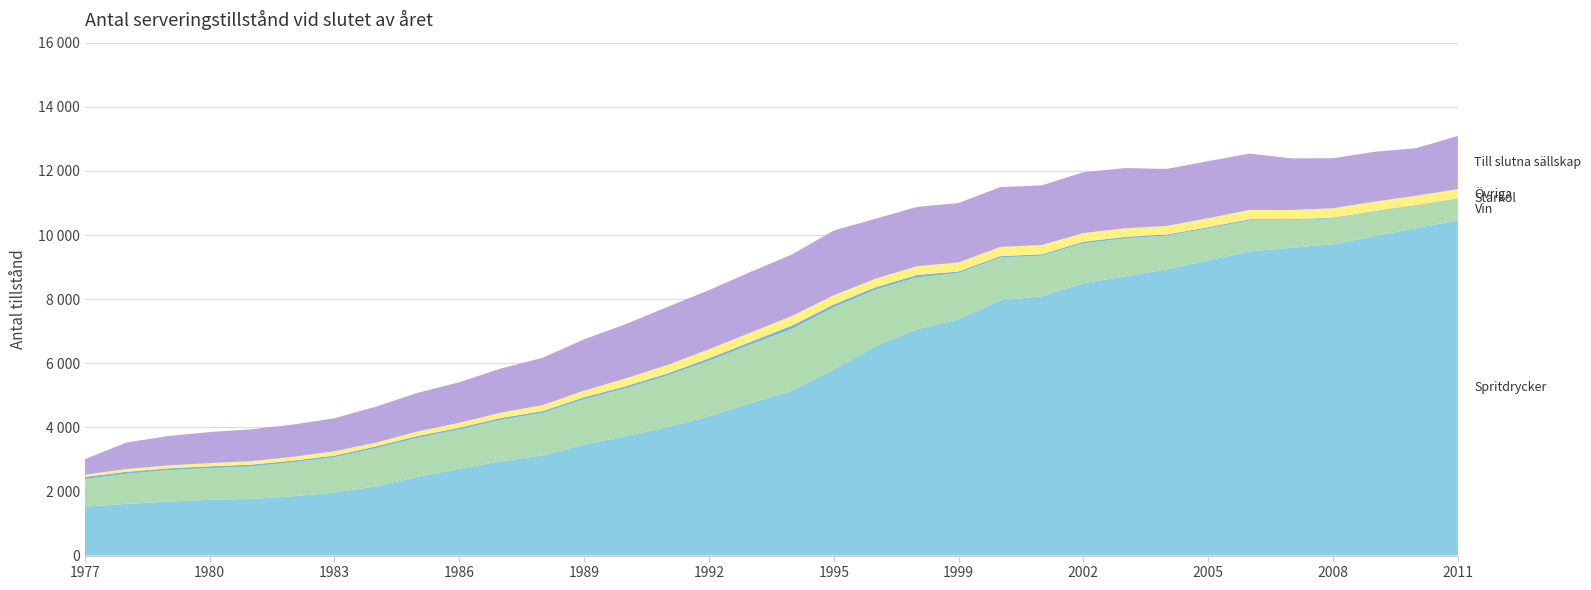

Reading right to left, list all the values displayed in this chart.

Spritdrycker: 10463	10217	9965	9715	9604	9491	9210	8933	8707	8502	8090	7960	7371	7067	6532	5812	5143	4758	4345	4005	3729	3463	3124	2943	2712	2460	2161	1966	1850	1768	1739	1684	1614	1527
Vin: 666	713	766	809	863	968	1001	1048	1188	1240	1269	1341	1447	1614	1760	1937	1934	1825	1735	1612	1492	1415	1328	1292	1225	1215	1191	1103	1064	1013	991	983	938	863
Starköl: 13	12	18	20	27	37	37	36	49	49	42	42	46	74	78	86	105	87	75	65	63	61	56	58	53	57	57	51	49	56	56	56	63	64
Övriga: 290	286	294	293	288	289	278	268	267	271	289	288	281	273	266	286	296	286	282	263	244	208	184	166	154	142	116	135	117	109	100	89	86	69
Till slutna sällskap: 1662	1483	1556	1561	1611	1757	1780	1778	1879	1897	1861	1866	1855	1851	1871	2021	1918	1894	1844	1812	1692	1601	1477	1377	1265	1204	1123	1030	1007	995	968	917	827	486